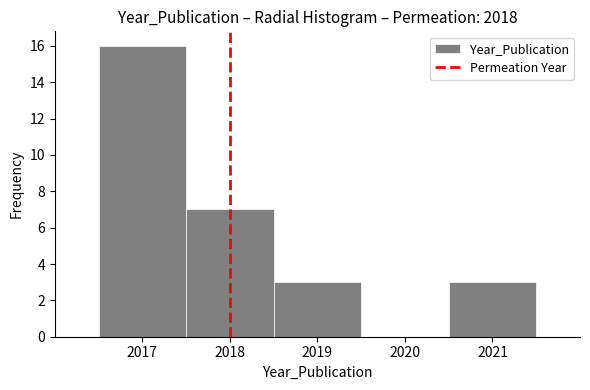

Reading left to right, transcribe this chart: for each bar, give the range it covers on the x-axis and its height. The values are not printed on the chart, so give them approximately, as read against the axis.

2016.5 to 2017.5: 16
2017.5 to 2018.5: 7
2018.5 to 2019.5: 3
2019.5 to 2020.5: 0
2020.5 to 2021.5: 3